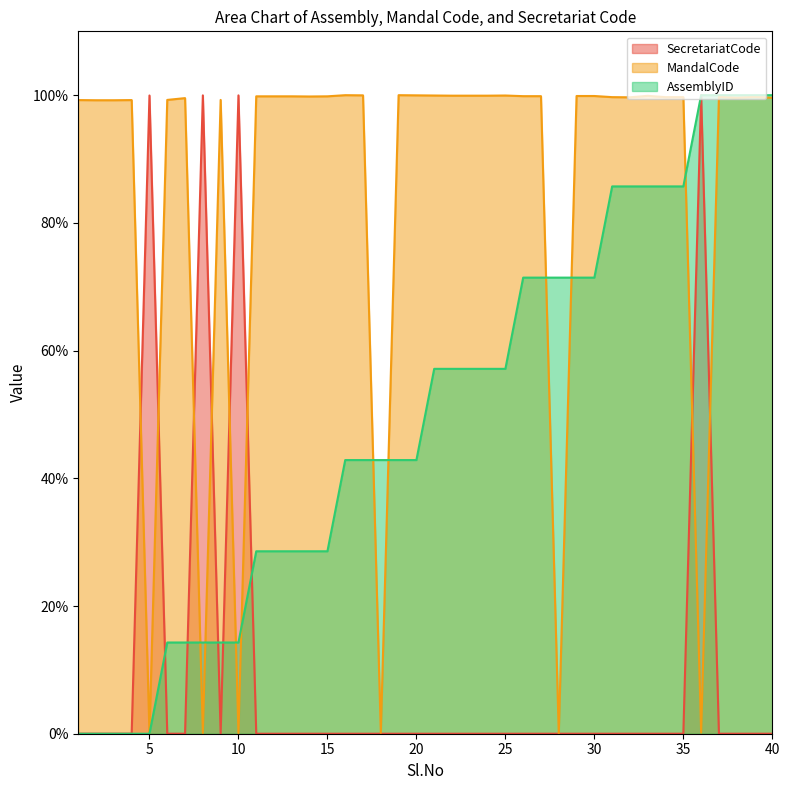

The value of SecretariatCode at 39 is 0.0. True or false?

False